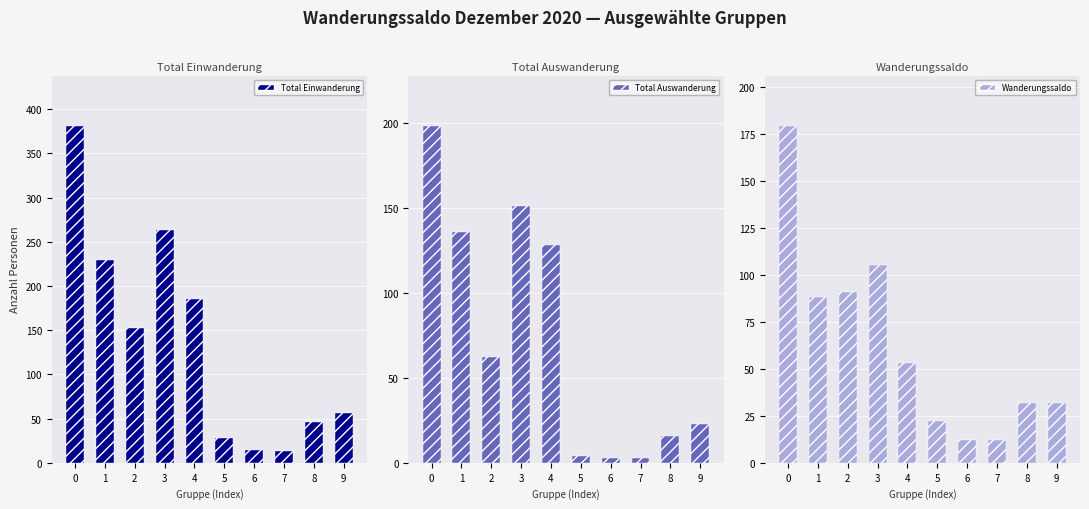

Rank the series at 3 from highest to lowest value.

Total Einwanderung, Total Auswanderung, Wanderungssaldo